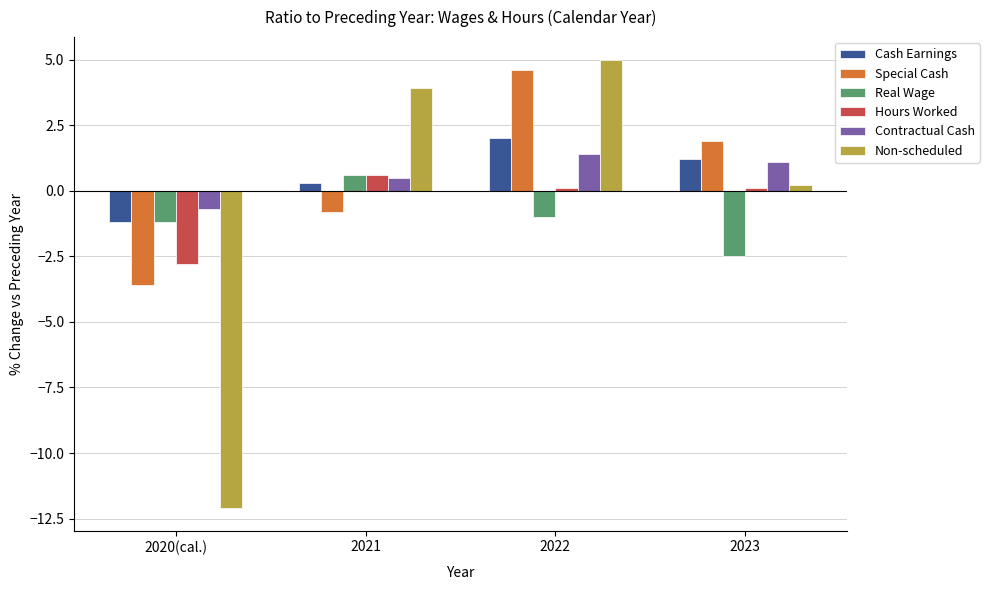

What is the label of the 1st bar from the left?

2020(cal.)